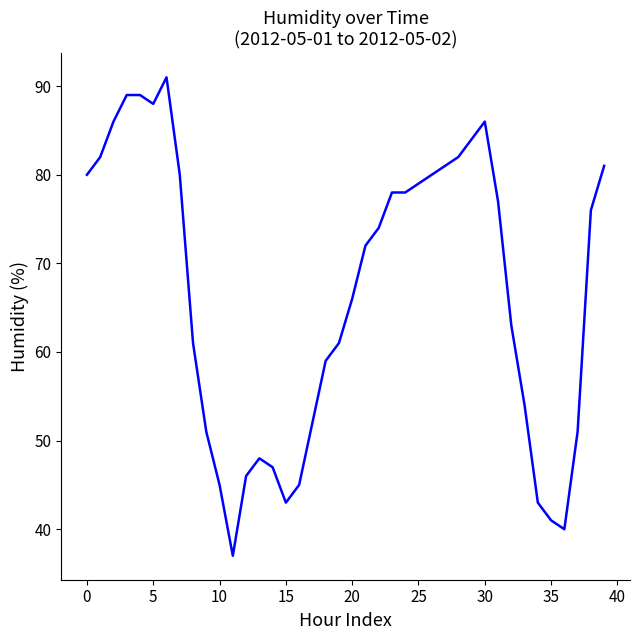

Reading left to right, what are all the values shown in this chart?

80	82	86	89	89	88	91	80	61	51	45	37	46	48	47	43	45	52	59	61	66	72	74	78	78	79	80	81	82	84	86	77	63	54	43	41	40	51	76	81